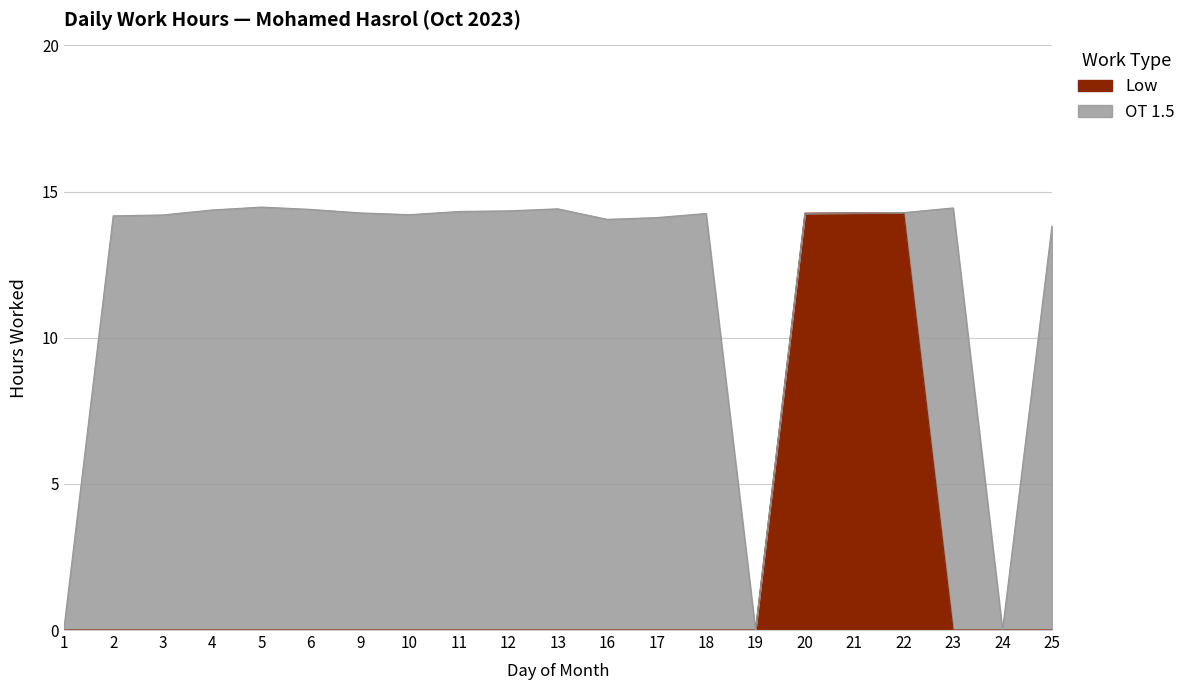

Rank the categories by value from lowest to highest.

1, 2, 3, 4, 5, 6, 9, 10, 11, 12, 13, 16, 17, 18, 19, 23, 24, 25, 20, 21, 22